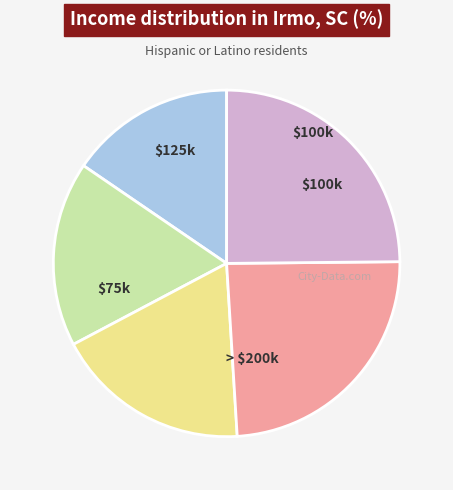

Count the number of slices in the pie.

5